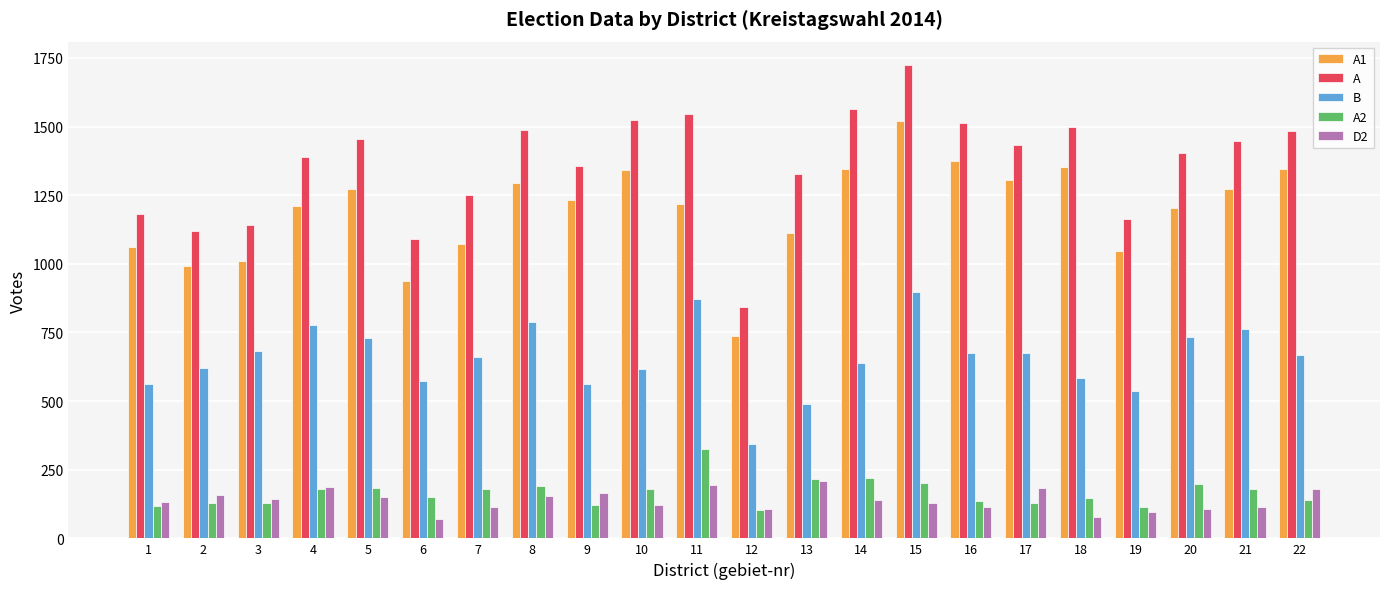

List the series in order of their peak value, lowest first.

D2, A2, B, A1, A